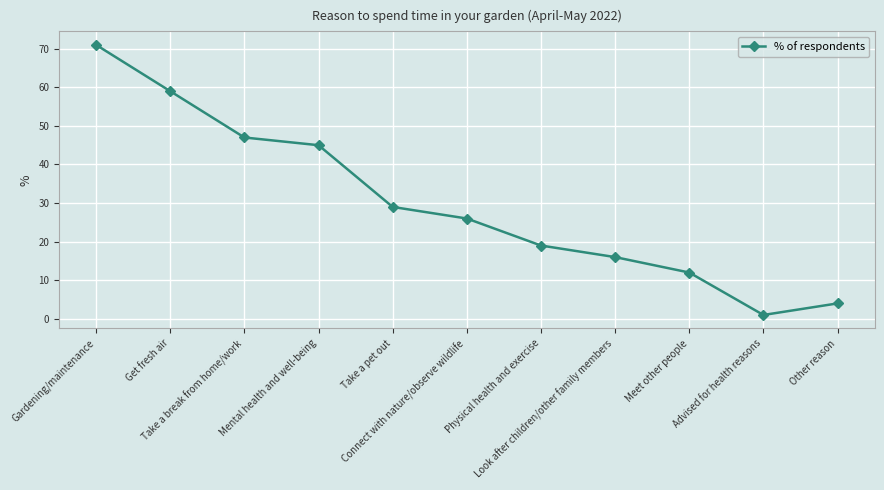

What is the label of the 11th point from the left?

Other reason